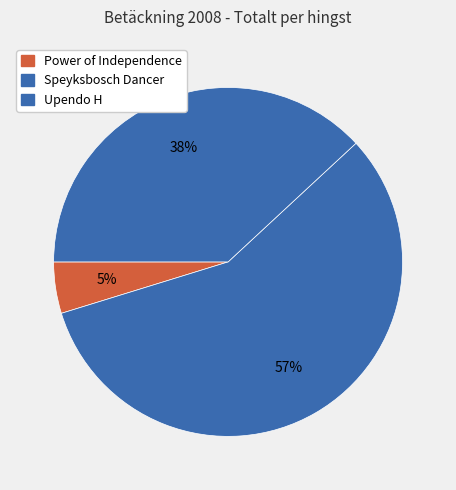

How many slices are in this pie chart?

3